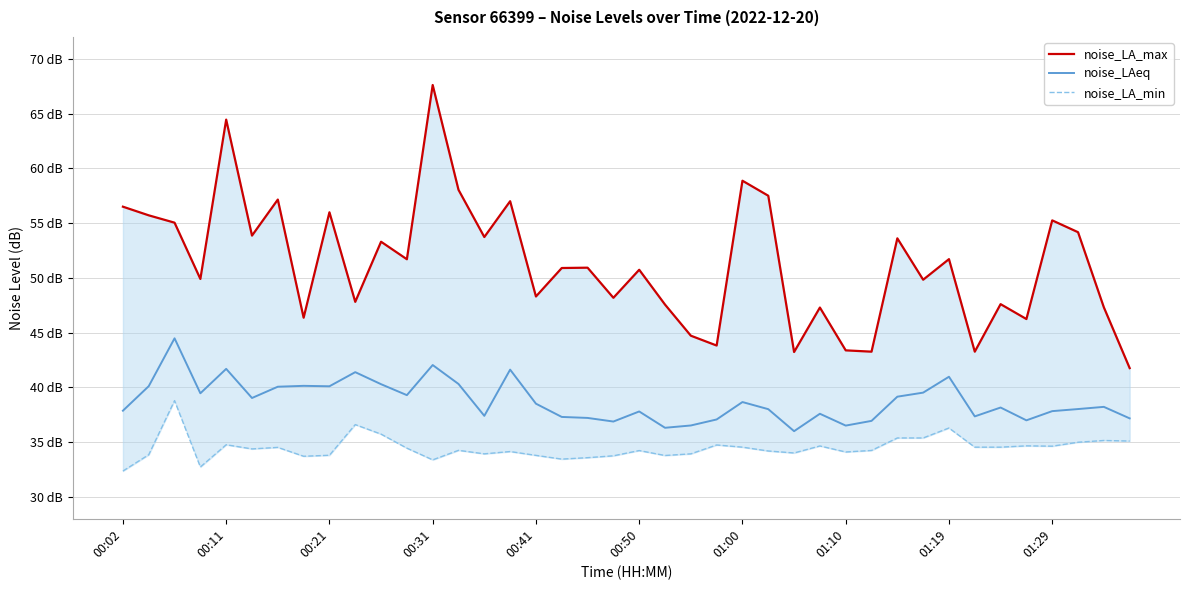

How many lines are shown in the chart?

3